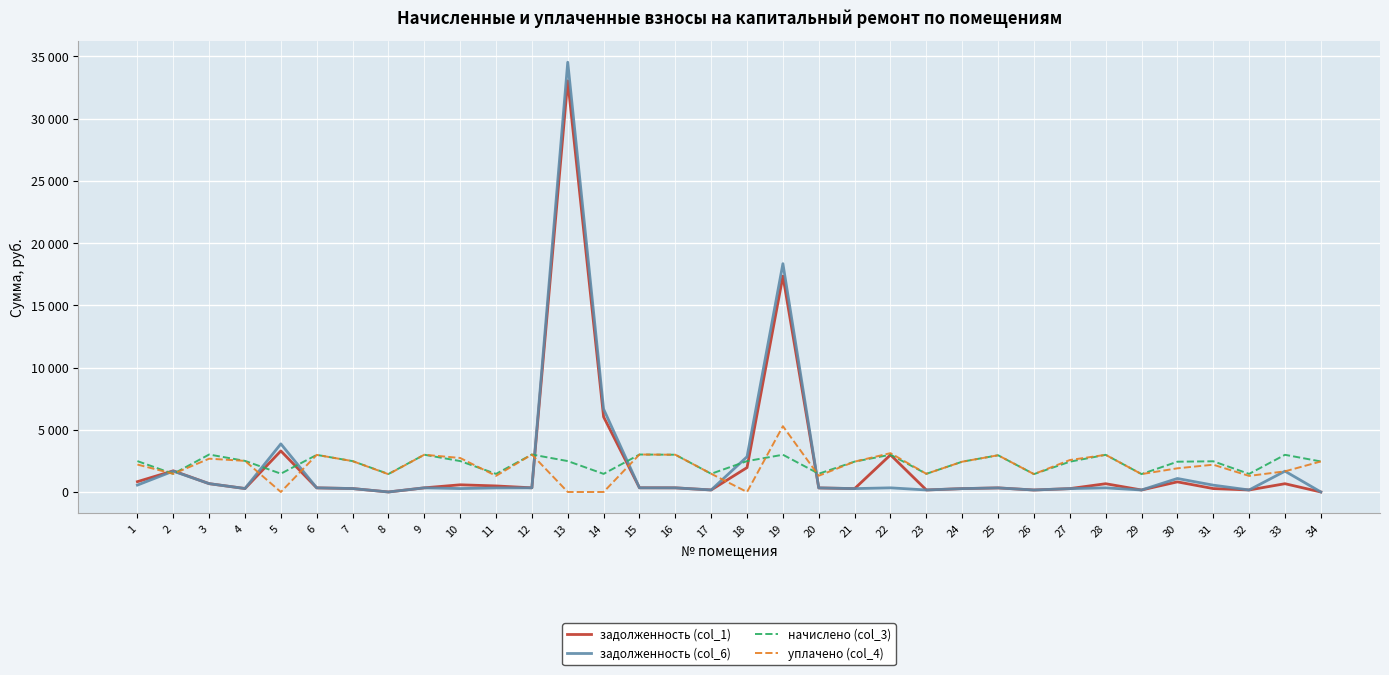

True or false: задолженность (col_6) and уплачено (col_4) intersect in this chart.

True